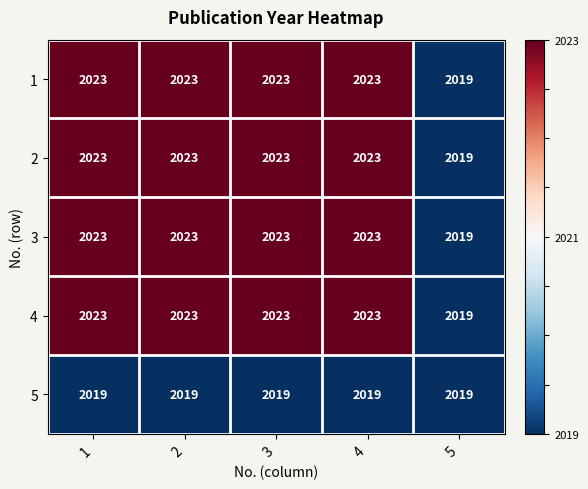

At how many categories does at least one series exceed 2022?

4